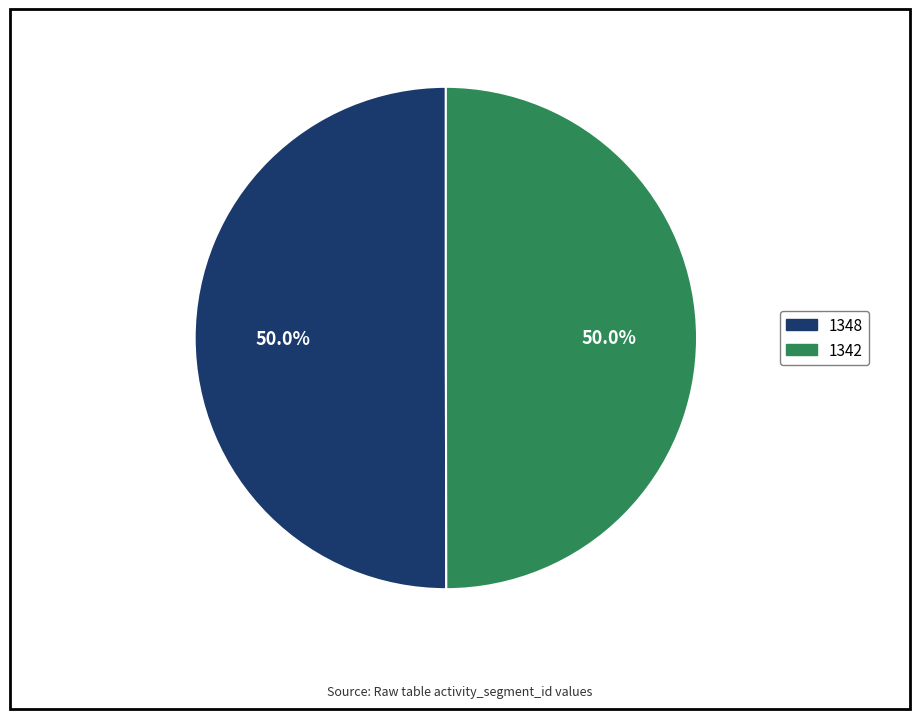

To the nearest percent, what percentage of the pie is 1342?

50%